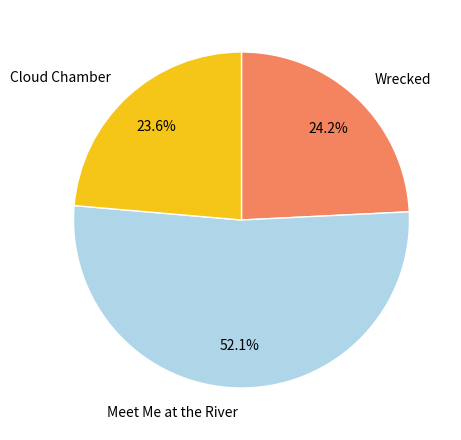

To the nearest percent, what is the combined percentage of Meet Me at the River and Cloud Chamber?

76%